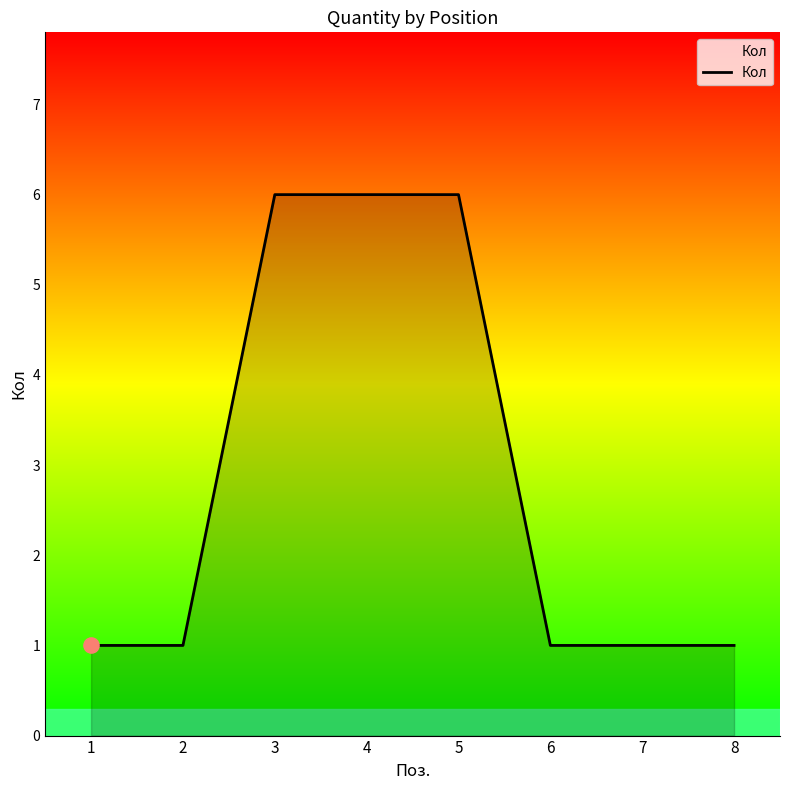

Approximately how many times larger is the value at 7 compared to 1?

1.0